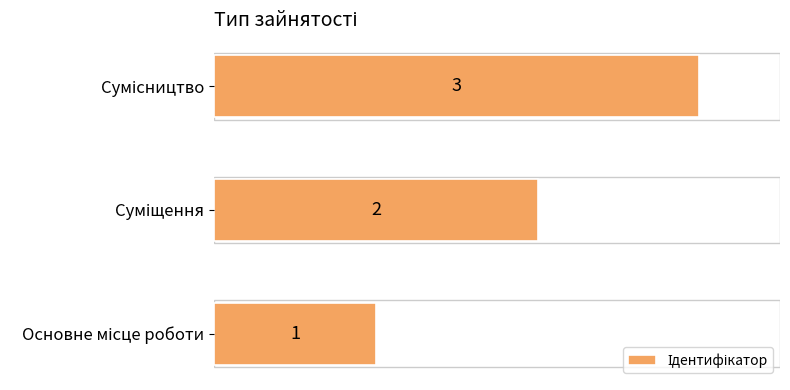

What is the greatest value displayed?

3